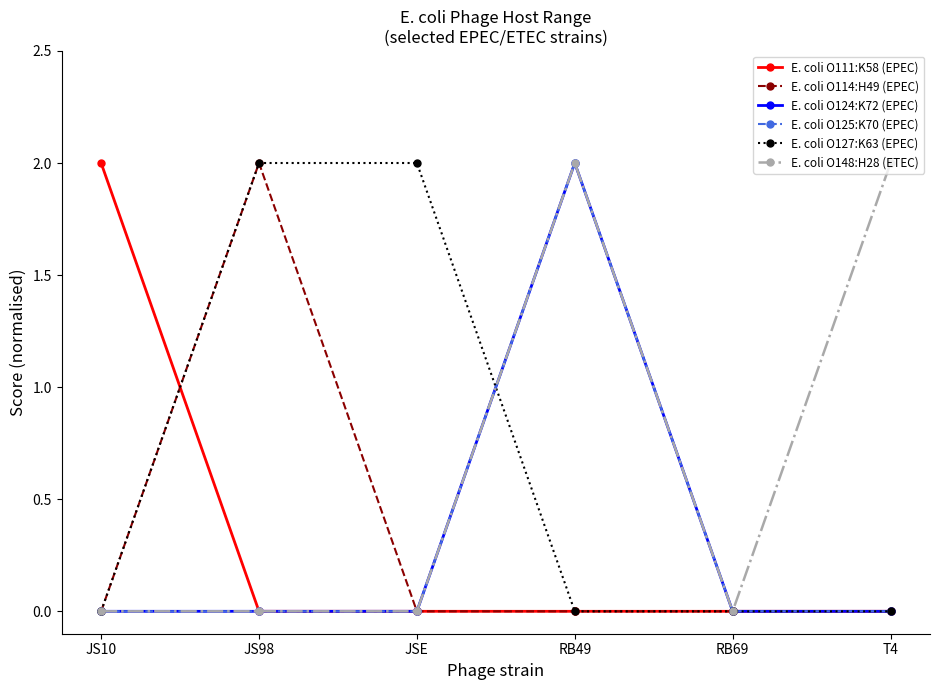

Does the chart have visible grid lines?

No